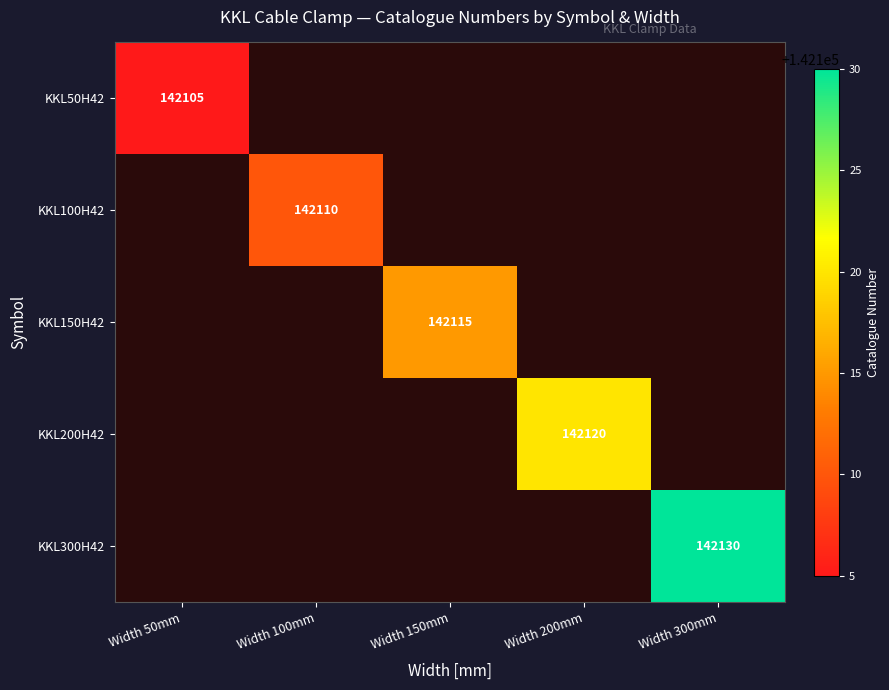

Is it true that KKL150H42 equals 142115 at Width 150mm?

True